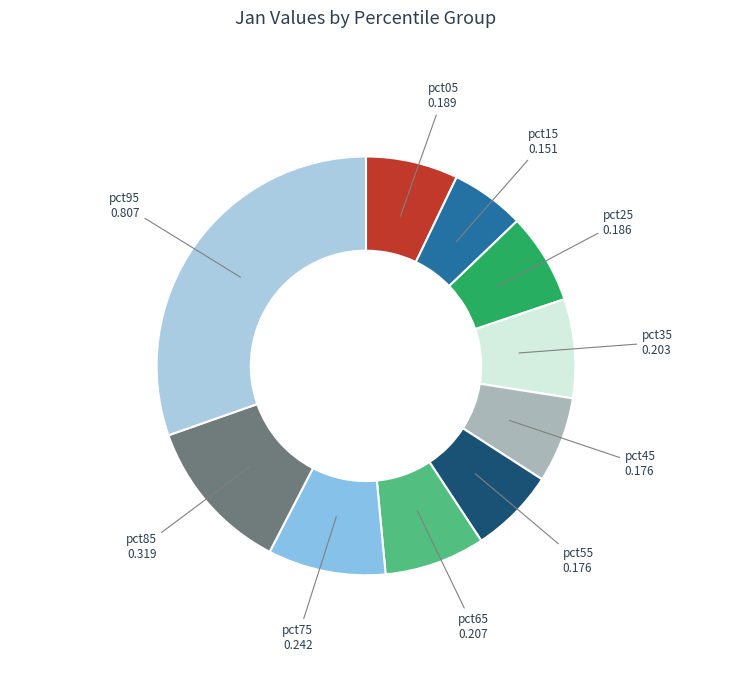

How many slices are in this pie chart?

10